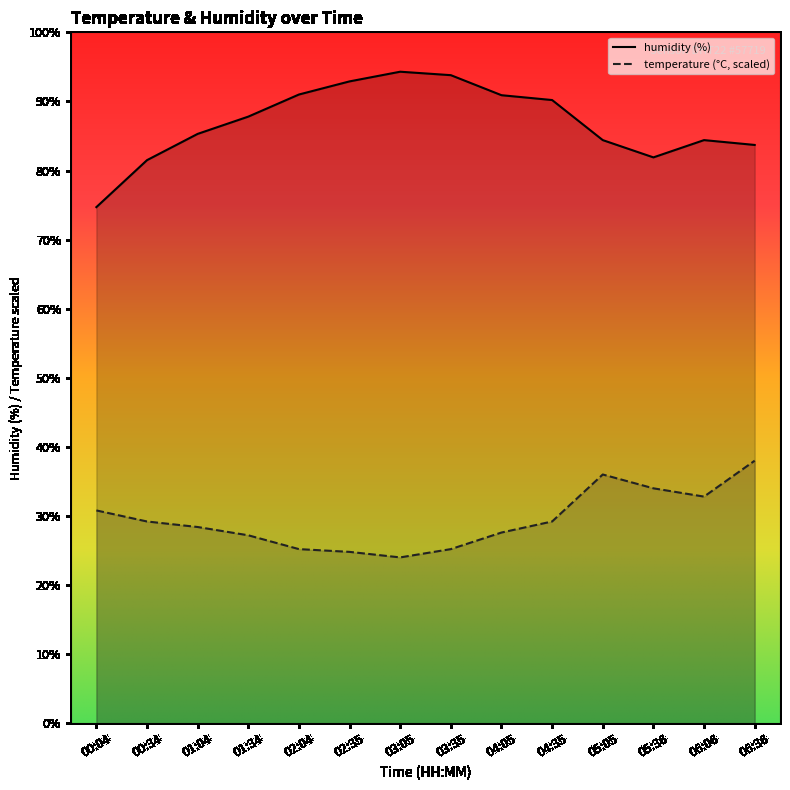

What are all the series names shown in the legend?

temperature, humidity